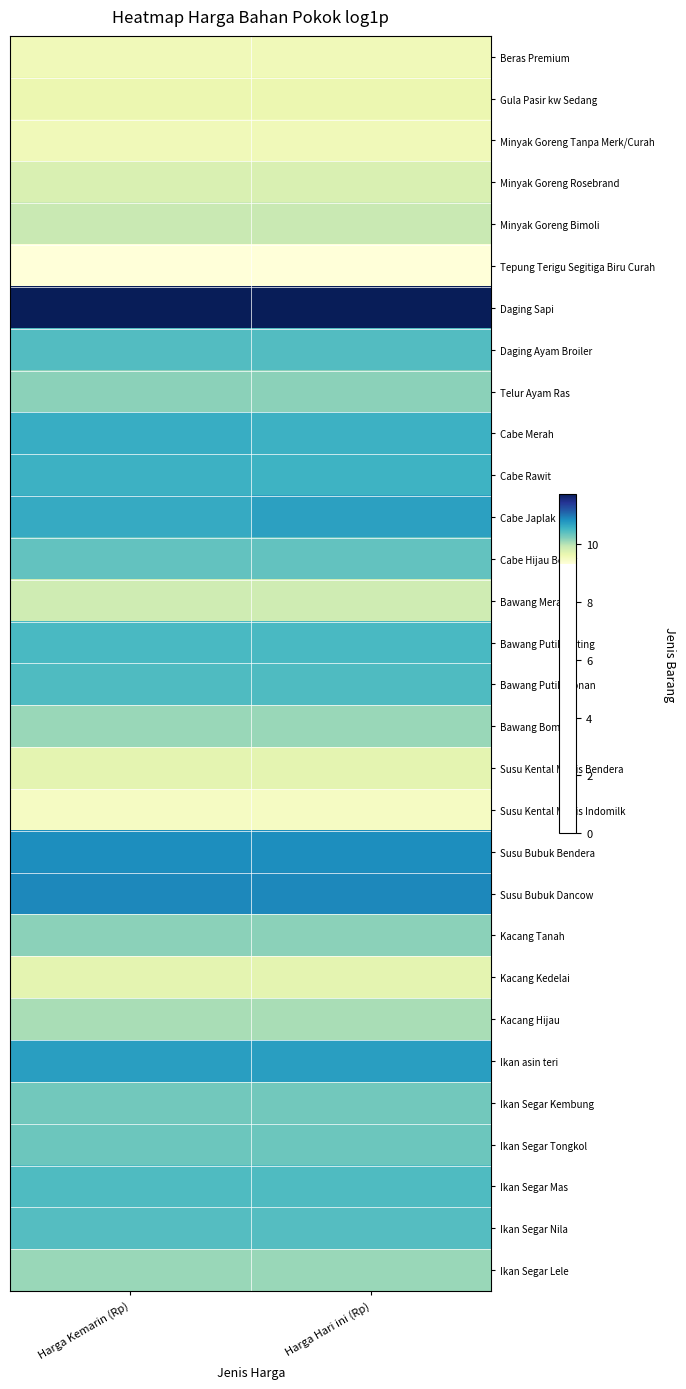

At Harga Hari ini (Rp), list the series in order from largest to smallest.

Daging Sapi, Susu Bubuk Dancow, Susu Bubuk Bendera, Ikan asin teri, Cabe Japlak, Cabe Merah, Cabe Rawit, Bawang Putih Kating, Bawang Putih Honan, Ikan Segar Mas, Daging Ayam Broiler, Ikan Segar Nila, Cabe Hijau Besar, Ikan Segar Tongkol, Ikan Segar Kembung, Telur Ayam Ras, Kacang Tanah, Bawang Bombay, Ikan Segar Lele, Kacang Hijau, Minyak Goreng Bimoli, Bawang Merah, Minyak Goreng Rosebrand, Susu Kental Manis Bendera, Kacang Kedelai, Gula Pasir kw Sedang, Beras Premium, Minyak Goreng Tanpa Merk/Curah, Susu Kental Manis Indomilk, Tepung Terigu Segitiga Biru Curah